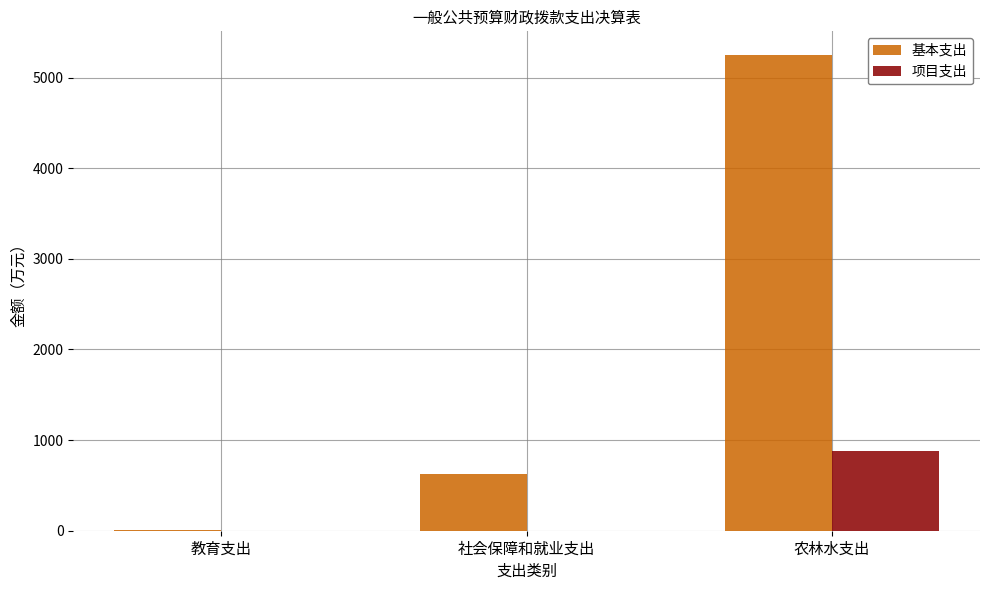

What are all the series names shown in the legend?

基本支出, 项目支出